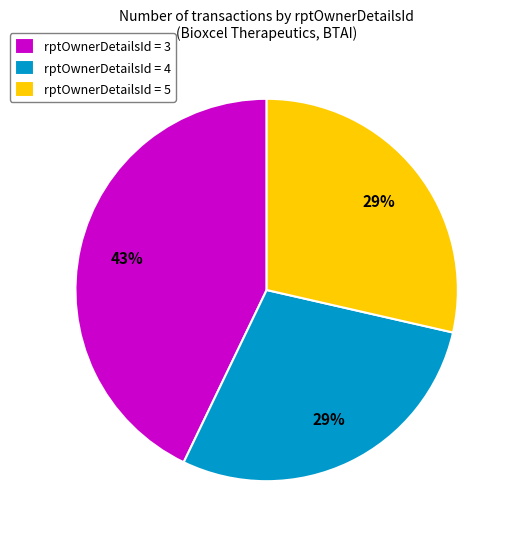

Is the sum of rptOwnerDetailsId = 5 and rptOwnerDetailsId = 3 greater than half?

Yes